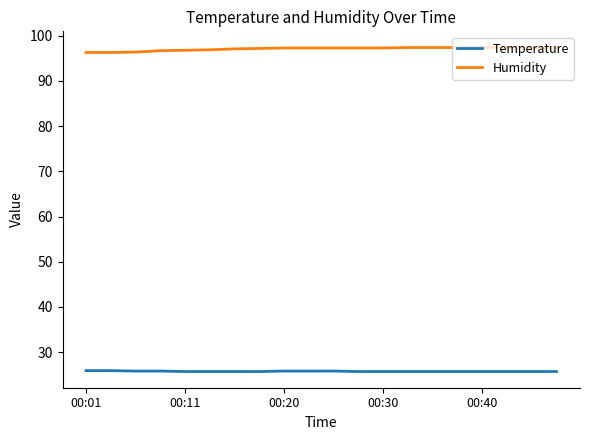

Does the chart display data point markers on the line(s)?

No